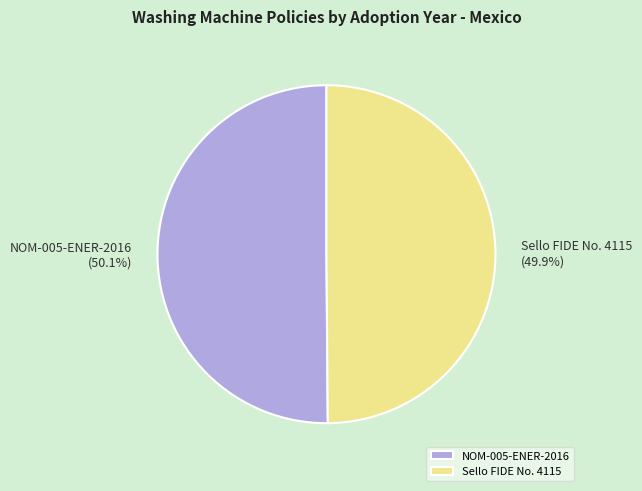

What percentage is the NOM-005-ENER-2016 slice, to the nearest percent?

50%